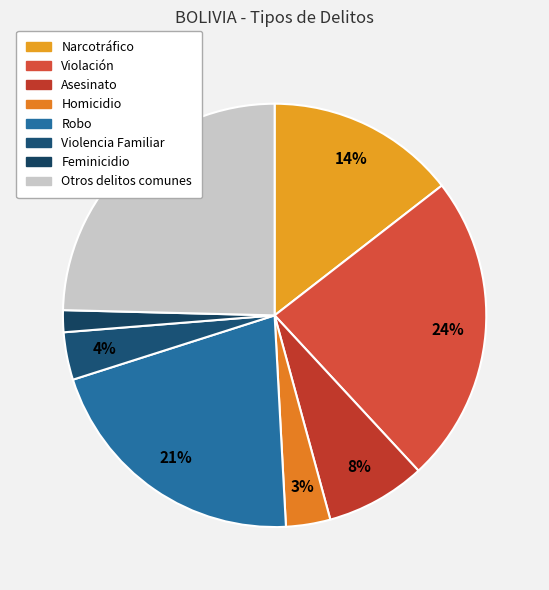

Rank the categories by value from lowest to highest.

Feminicidio, Homicidio, Violencia Familiar, Asesinato, Narcotráfico, Robo, Violación, Otros delitos comunes